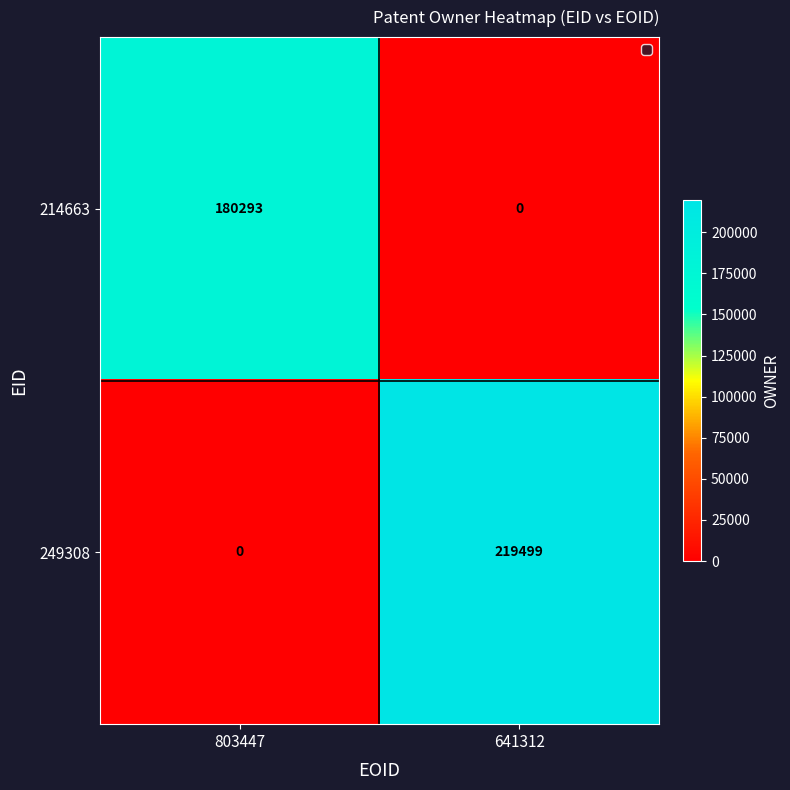

List the series in order of their peak value, lowest first.

214663, 249308